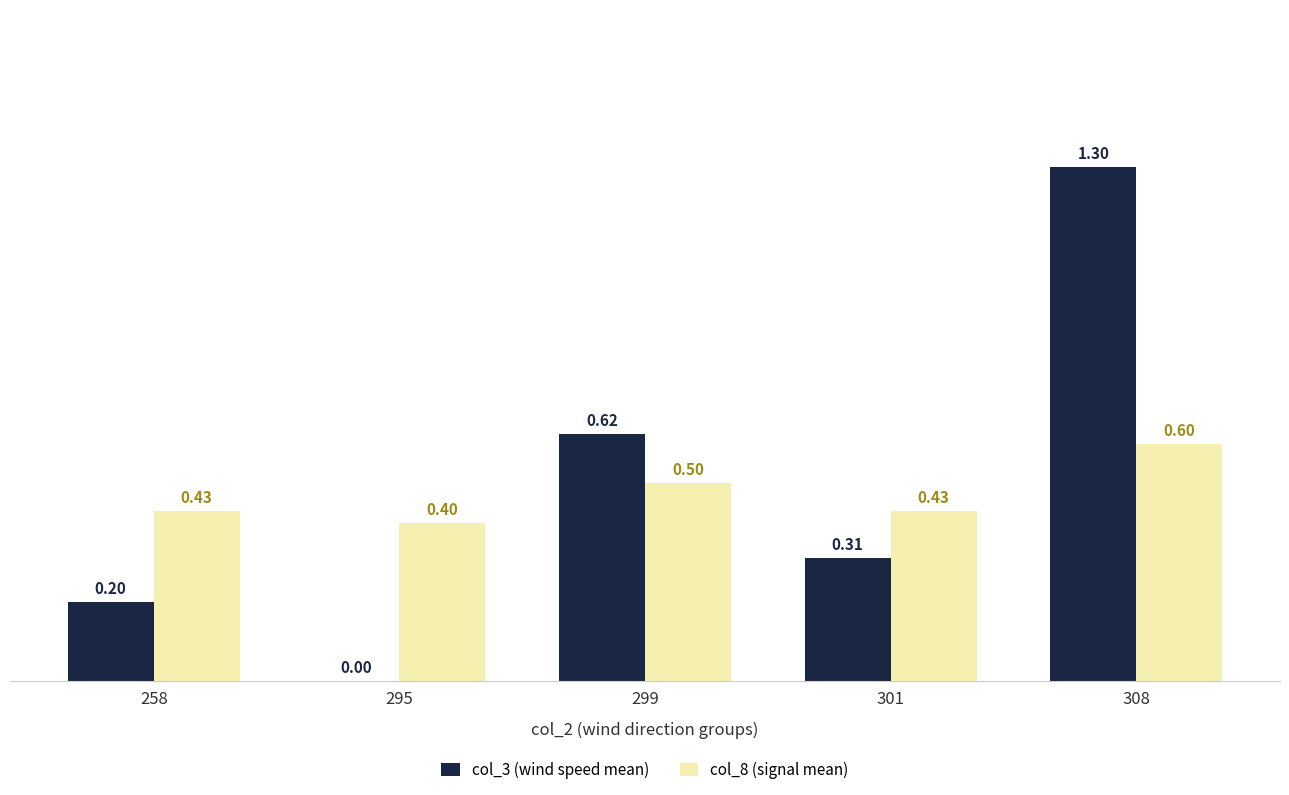

Which series changed the most between 295 and 299?

col_3 (wind speed mean)